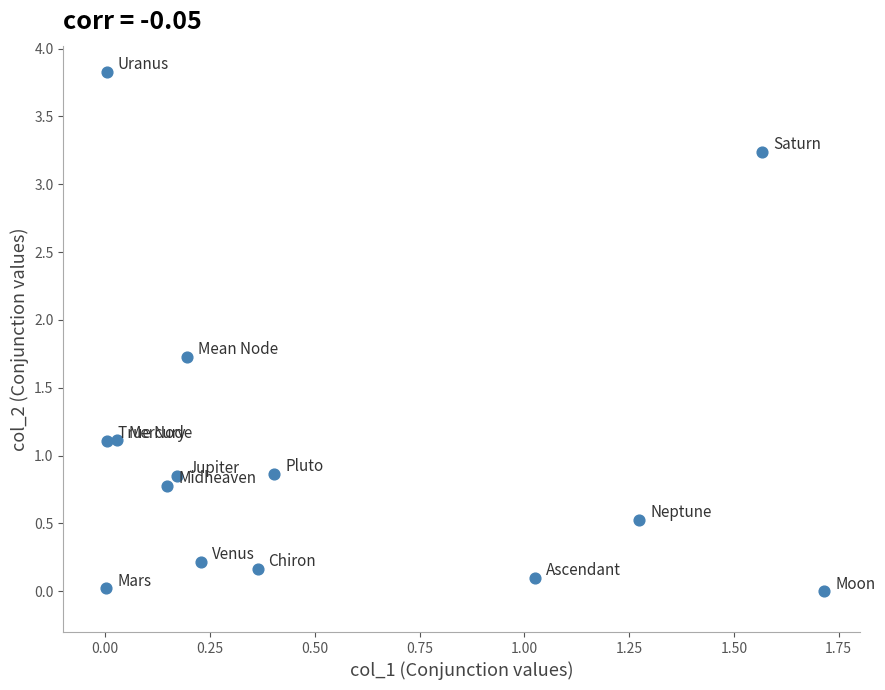

What is the range of Y values (max minus min)?

3.8